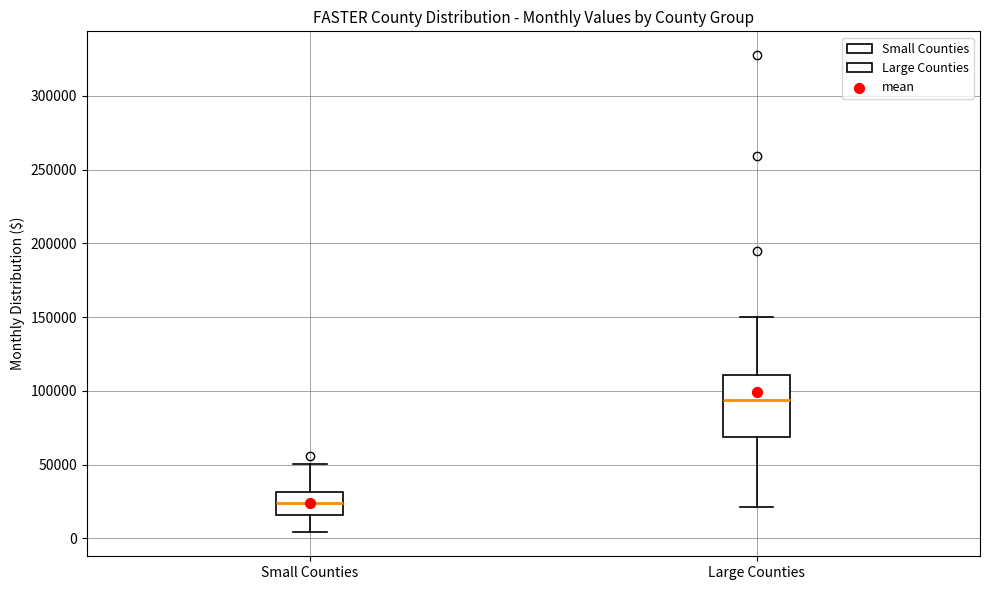

Where does the median line of the box for Small Counties sit on the y-axis? The values are not printed on the chart, so give them approximately, as read against the axis.

25000